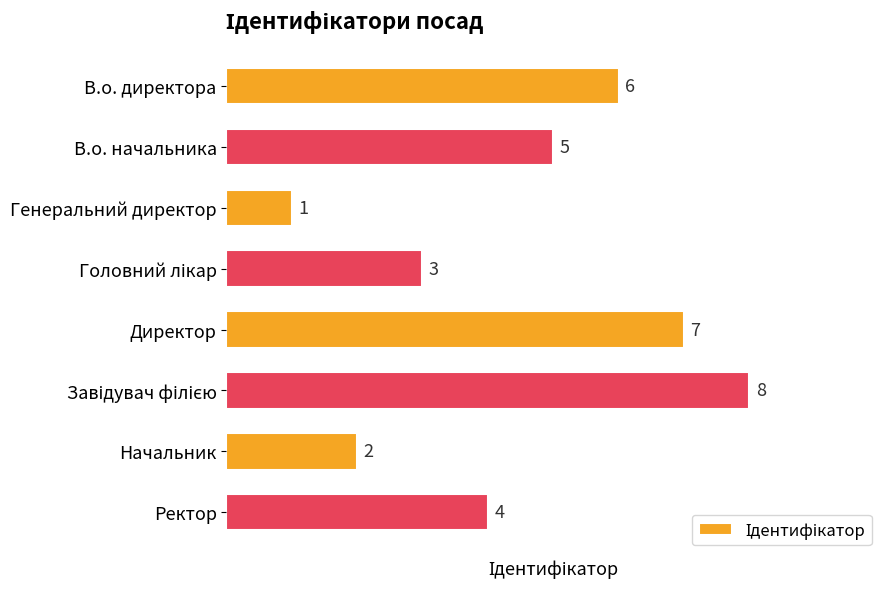

Count the values in the range 3 to 7.

5